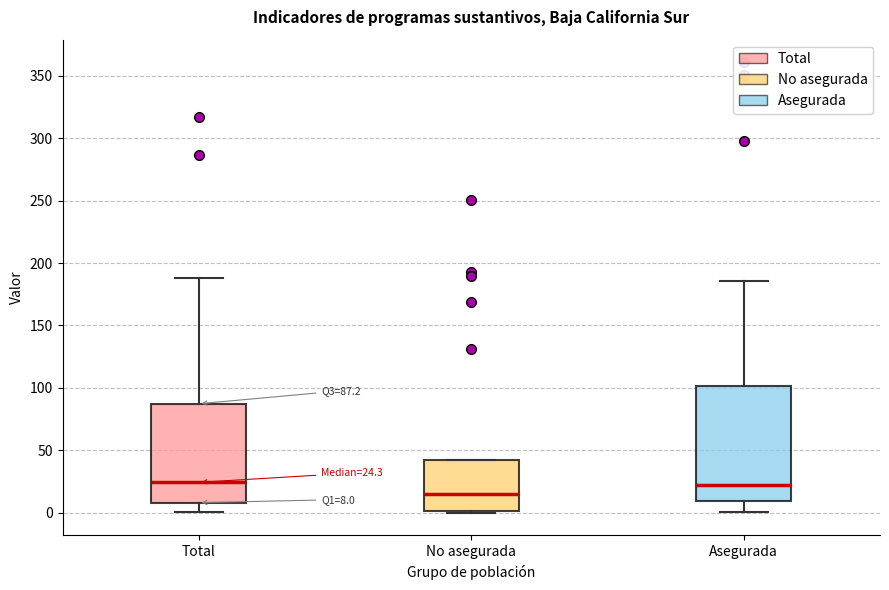

Which box's median line is the lowest?

No asegurada